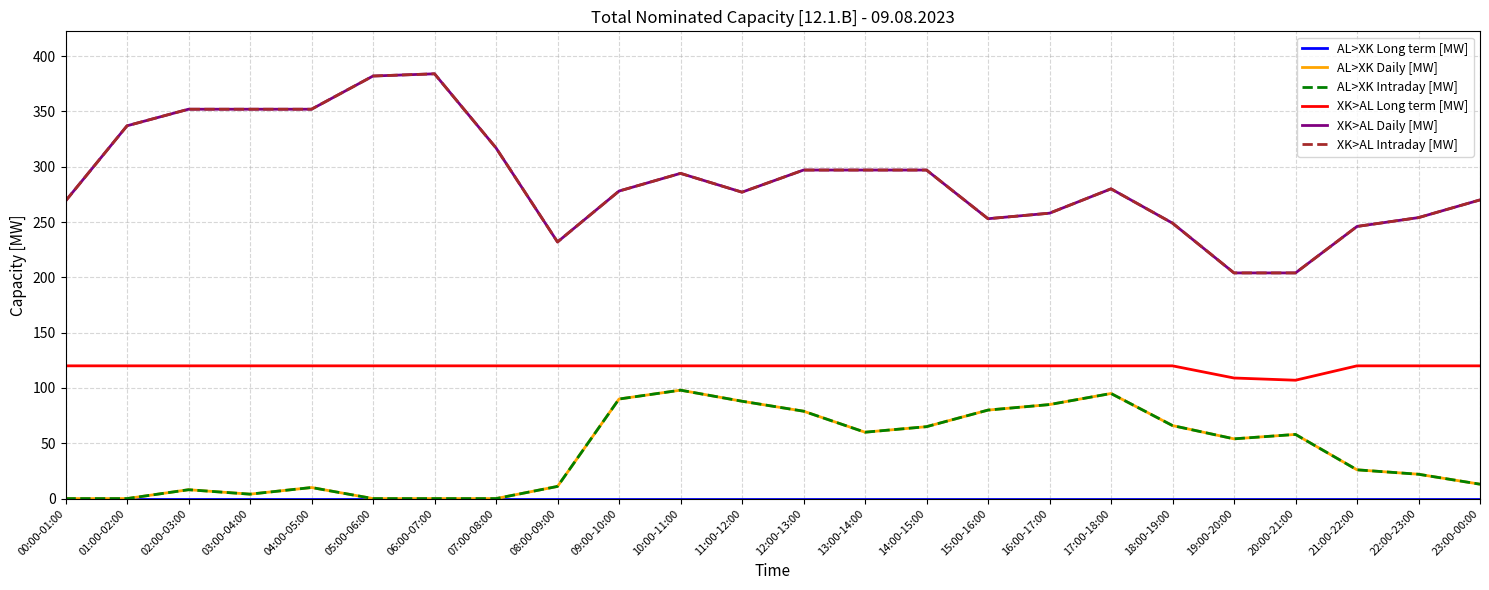

Does the chart have visible grid lines?

Yes